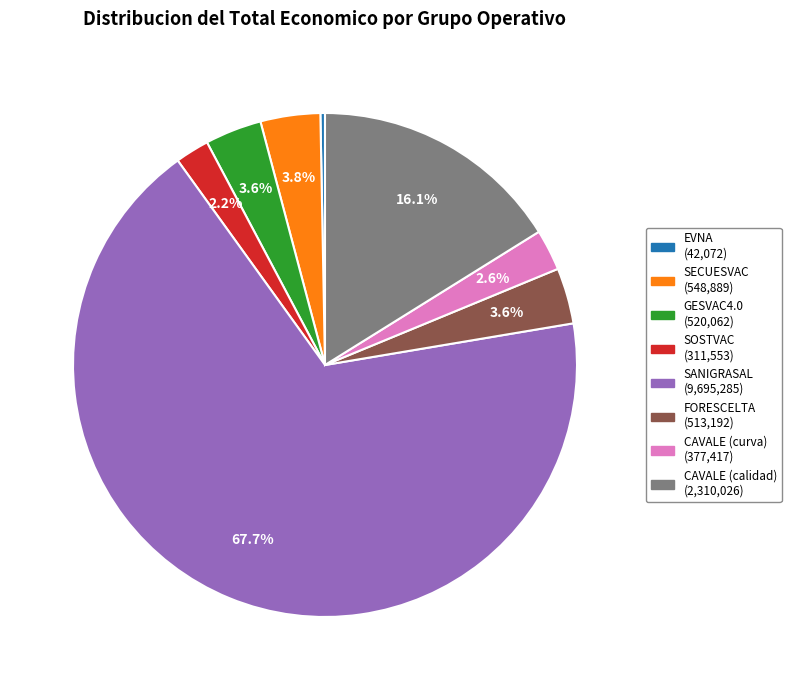

Combined, do SOSTVAC and EVNA account for over 50%?

No